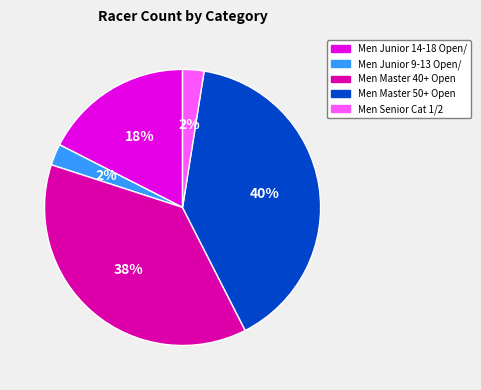

To the nearest percent, what is the combined percentage of Men Master 40+ Open and Men Senior Cat 1/2?

40%